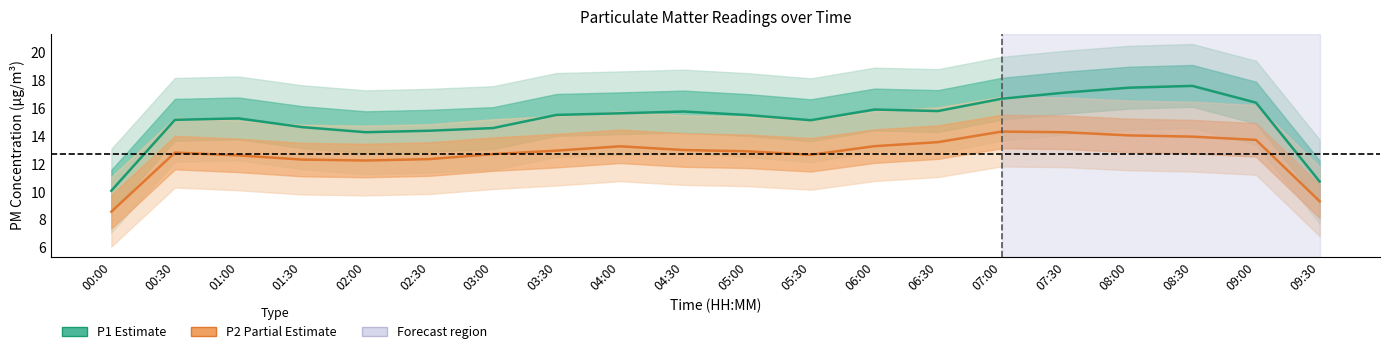

What is the label of the 10th point from the left?

04:30